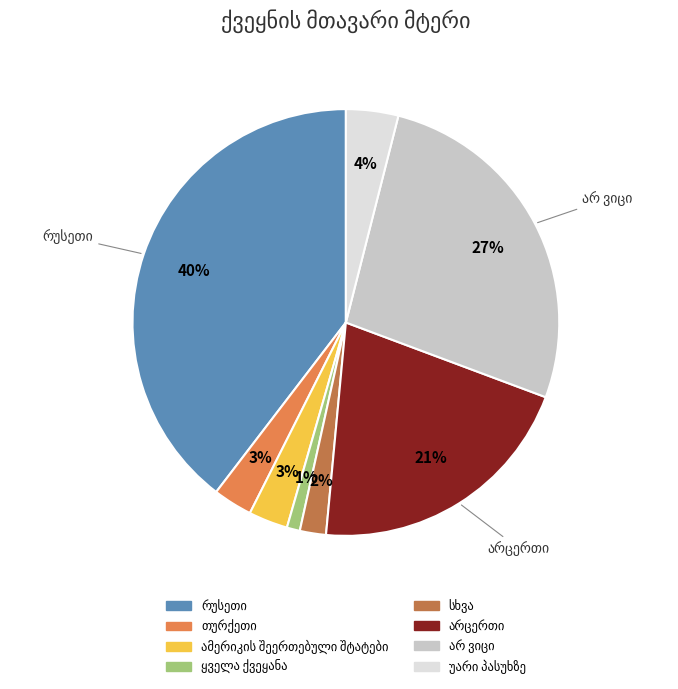

To the nearest percent, what is the average slice percentage?

12%